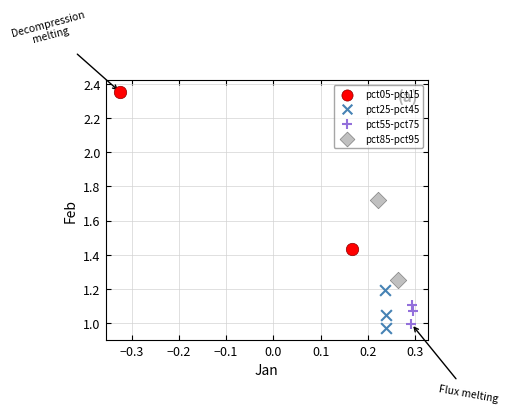

Which series reaches the minimum Y coordinate?

pct25-pct45